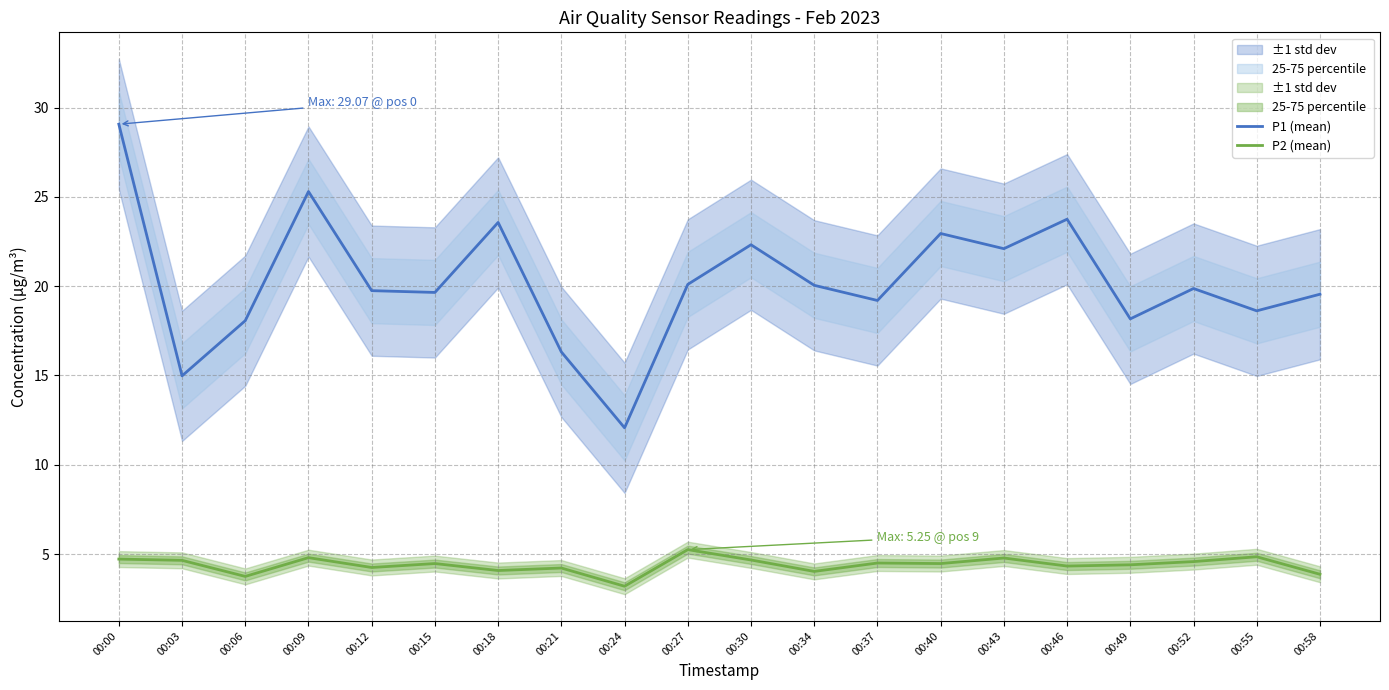

Which category has the highest value across all series?

00:00